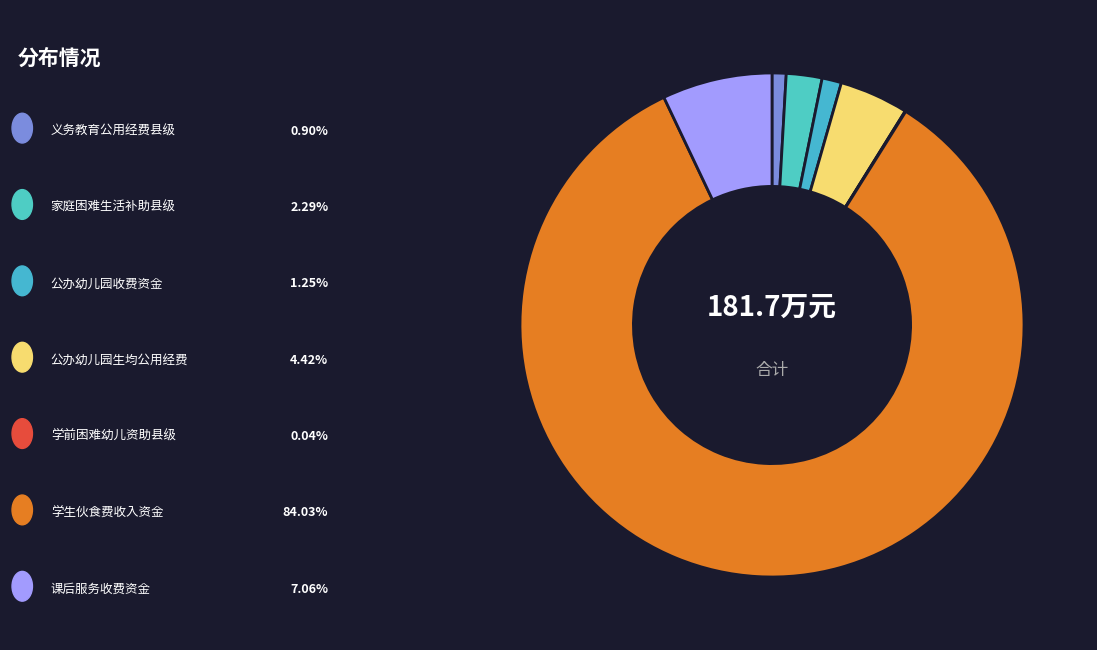

Which slice represents more than half of the pie?

学生伙食费收入资金